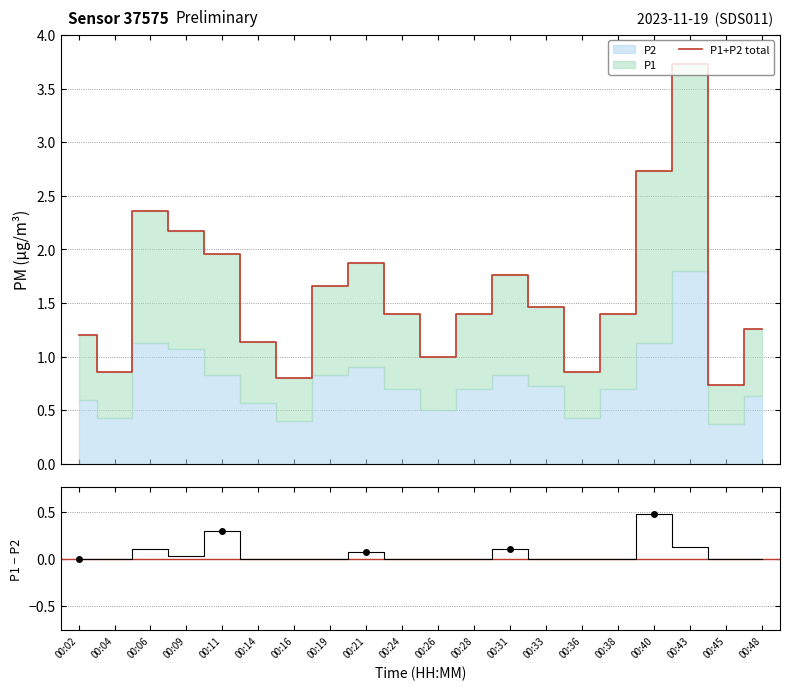

How many values in the P1 - P2 series exceed 0?

7